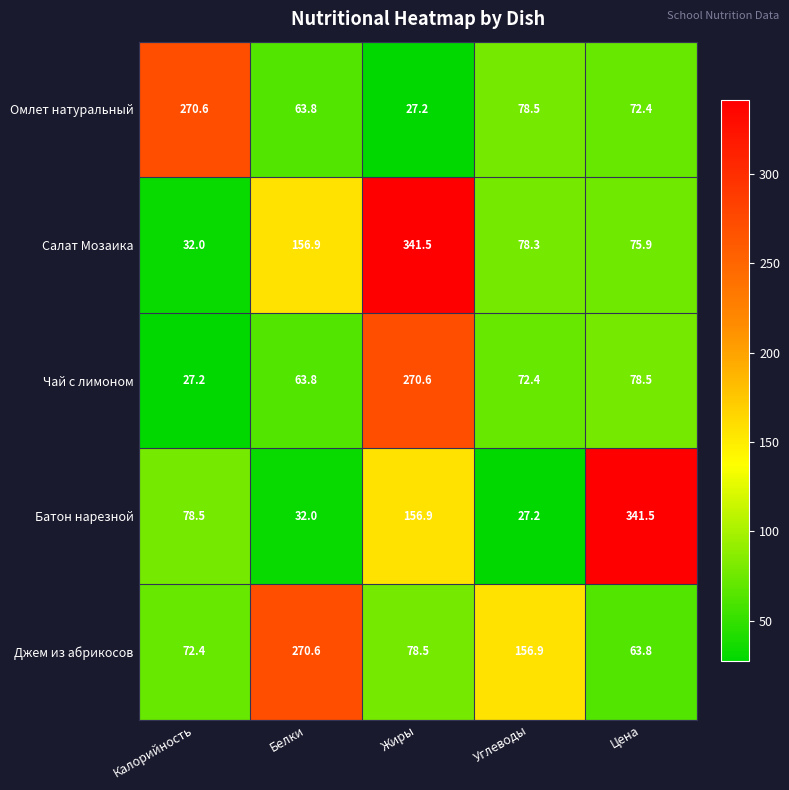

Reading left to right, what are all the values shown in this chart?

Омлет натуральный: 270.6	63.8	27.2	78.5	72.4
Салат Мозаика: 32.0	156.9	341.5	78.3	75.9
Чай с лимоном: 27.2	63.8	270.6	72.4	78.5
Батон нарезной: 78.5	32.0	156.9	27.2	341.5
Джем из абрикосов: 72.4	270.6	78.5	156.9	63.8